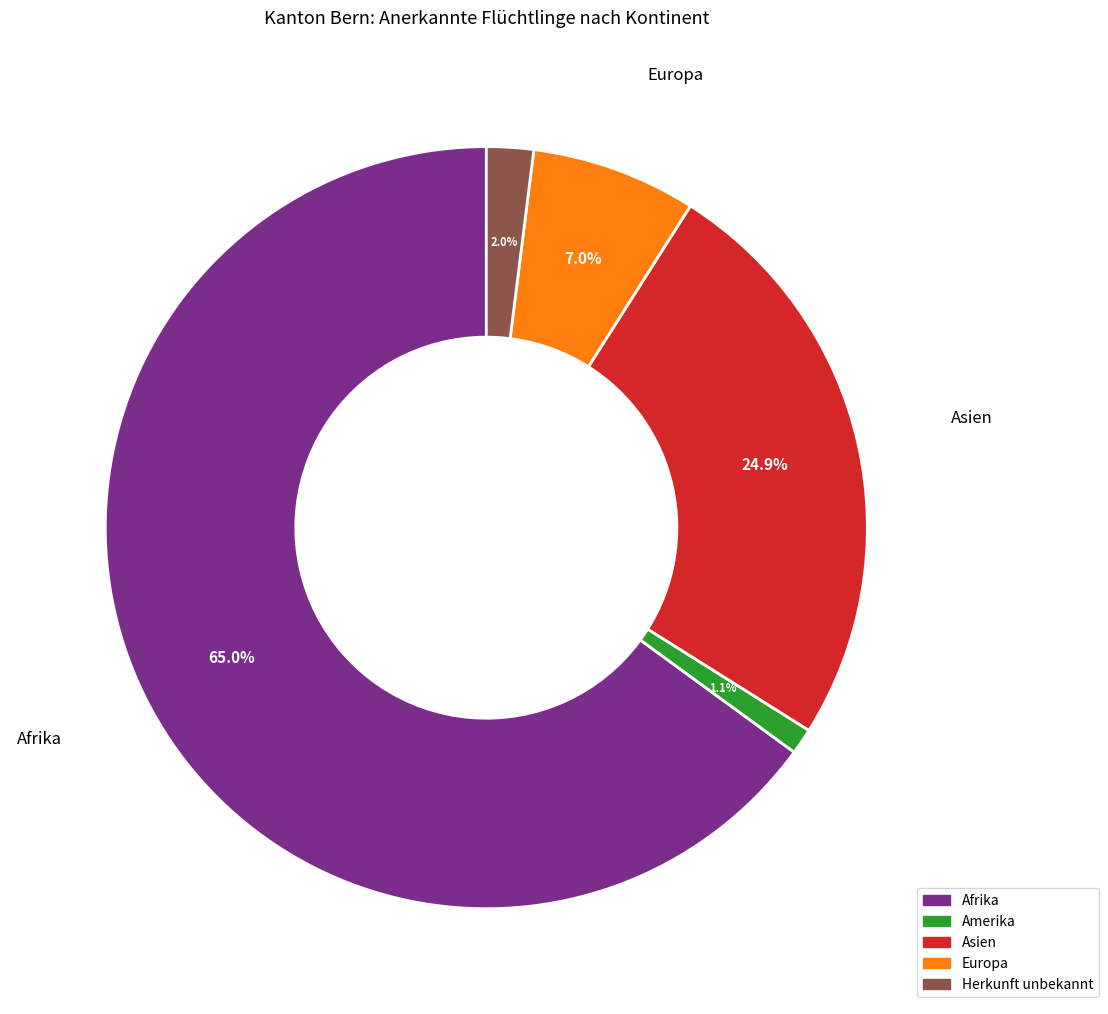

What is the total percentage of Afrika and Europa?

72.0%